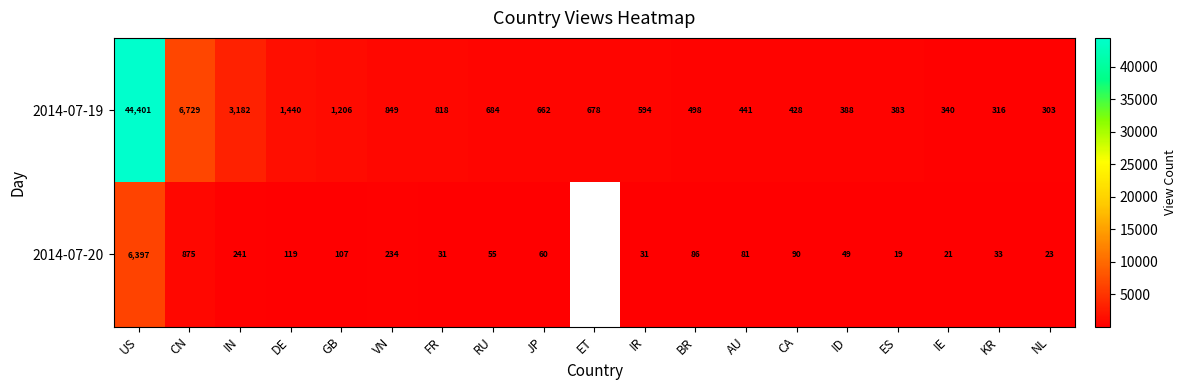

The 2014-07-19 series shows 5329.6 at IN. True or false?

False